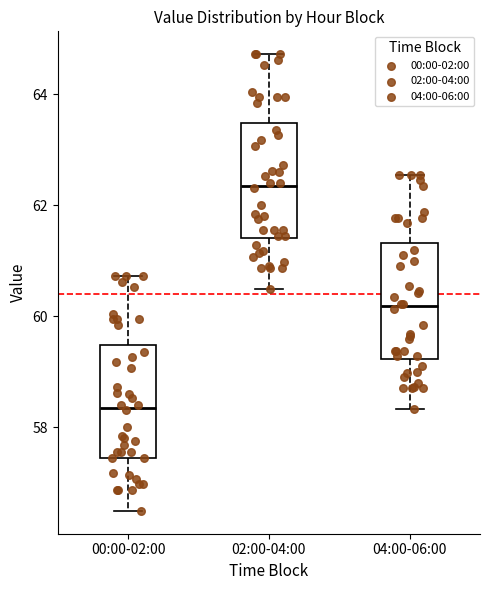

Reading left to right, read every box against the y-axis: the position of its median line, the range the box covers, and the ends of its whiskers. The values are not printed on the chart, so give them approximately, as read against the axis.

00:00-02:00: median 58.4, box 57.4 to 59.4, whiskers 56.4 to 60.8
02:00-04:00: median 62.4, box 61.4 to 63.4, whiskers 60.4 to 64.8
04:00-06:00: median 60.2, box 59.2 to 61.4, whiskers 58.4 to 62.6